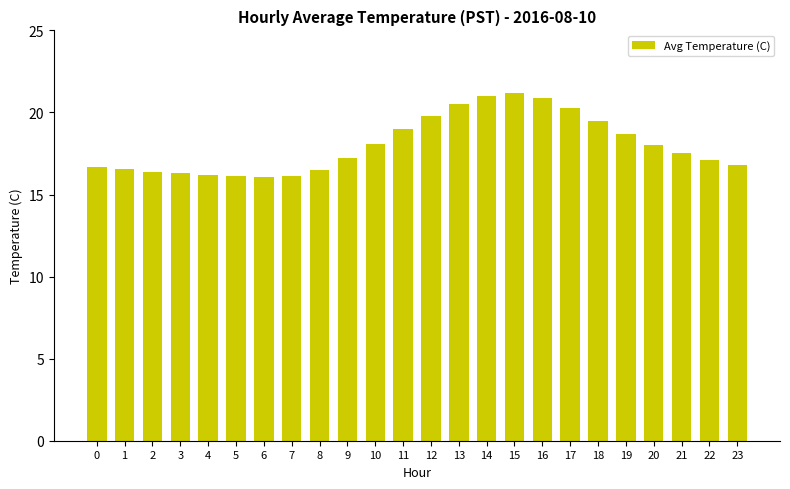

Count the number of data series in this chart.

1